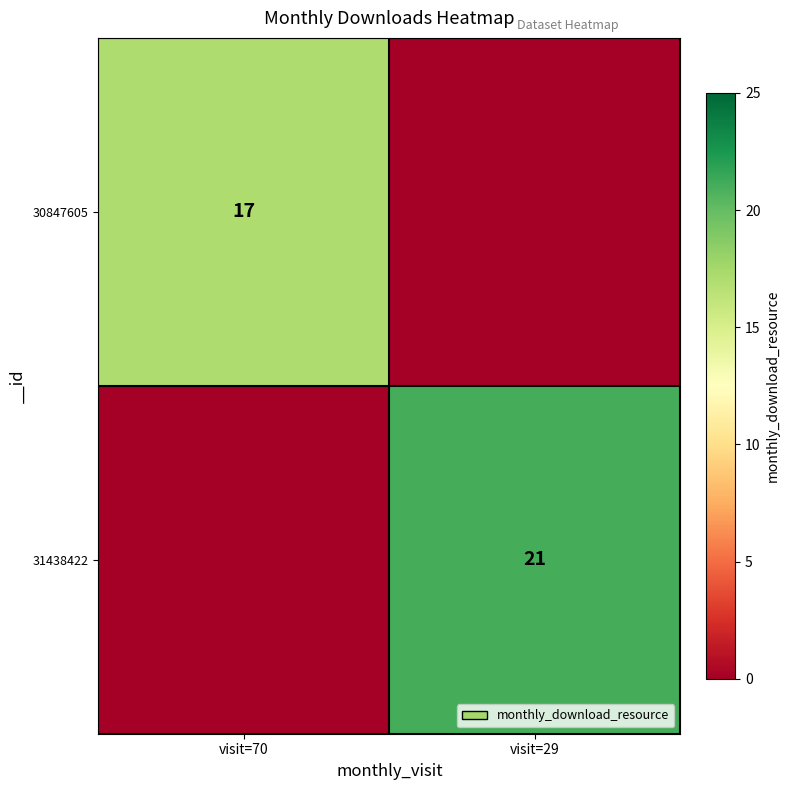

What is the spread (max minus min) of values at visit=29?

21